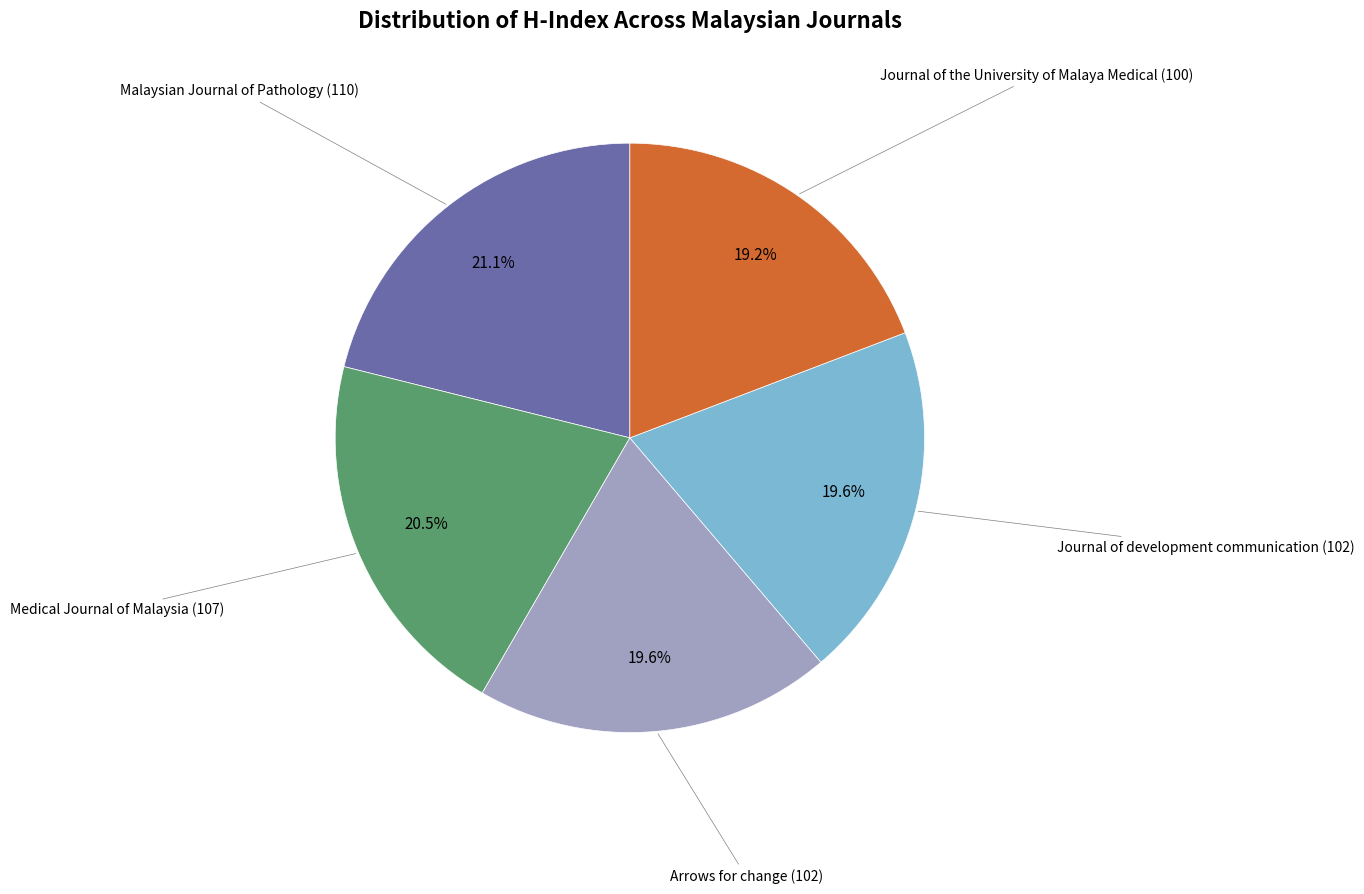

Is there a majority slice in this chart?

No